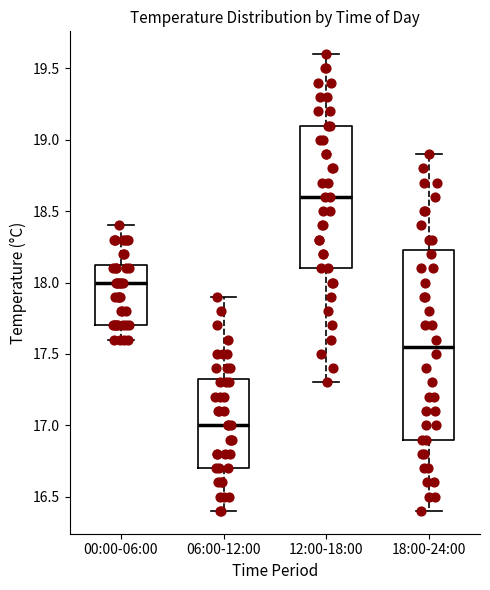

Which box is the tallest, from its lower edge to its upper edge?

18:00-24:00